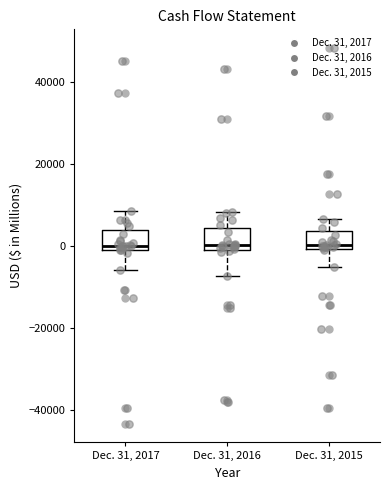

Where does the median line of the box for Dec. 31, 2016 sit on the y-axis? The values are not printed on the chart, so give them approximately, as read against the axis.

0